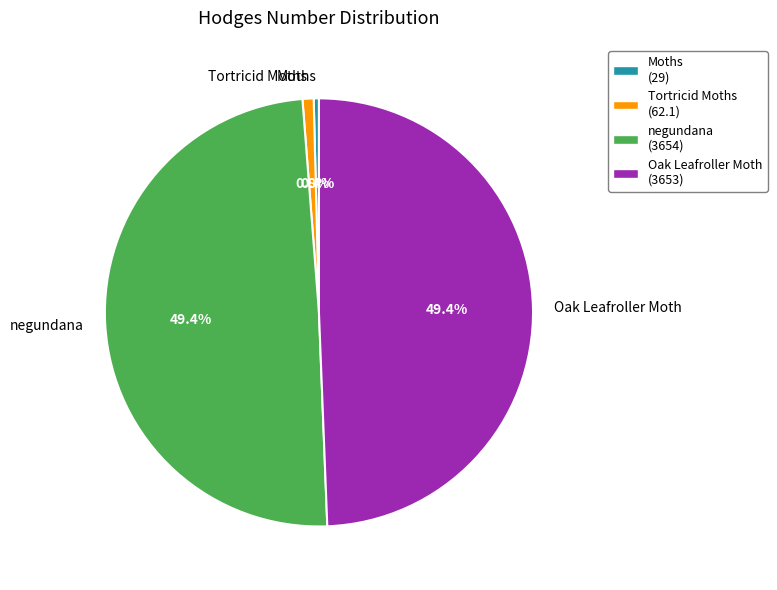

How many segments does this pie chart have?

4